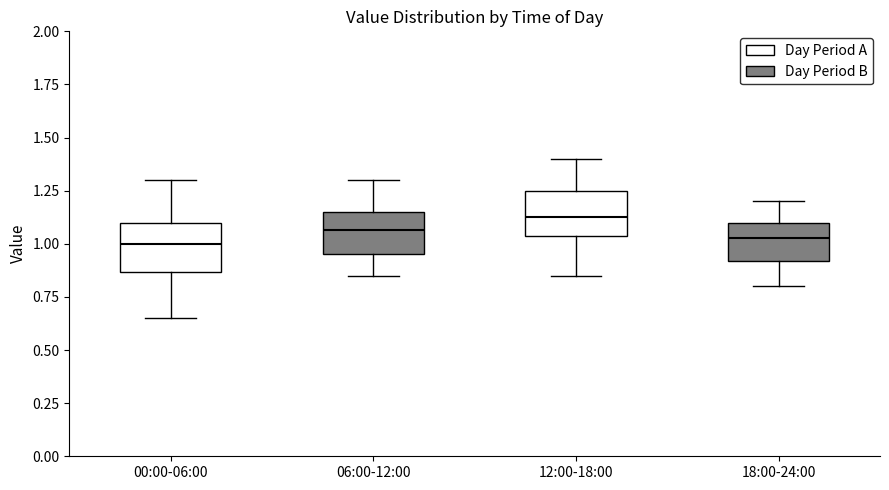

Reading left to right, transcribe this box plot: for each box, give where its median line is, the range the box spans, and where its two whiskers end, as read against the y-axis. The values are not printed on the chart, so give them approximately, as read against the axis.

00:00-06:00: median 1.00, box 0.85 to 1.10, whiskers 0.65 to 1.30
06:00-12:00: median 1.05, box 0.95 to 1.15, whiskers 0.85 to 1.30
12:00-18:00: median 1.15, box 1.05 to 1.25, whiskers 0.85 to 1.40
18:00-24:00: median 1.05, box 0.90 to 1.10, whiskers 0.80 to 1.20